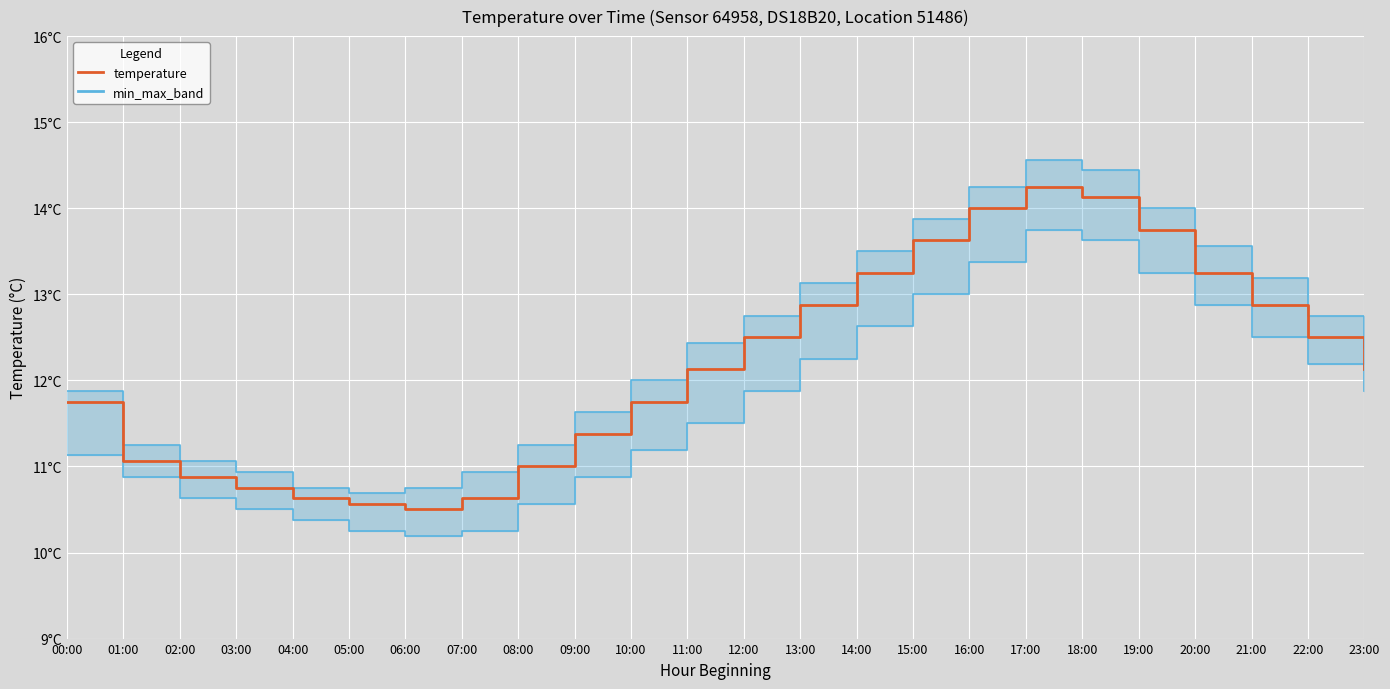

Where does the temperature series first go above 12?

11:00